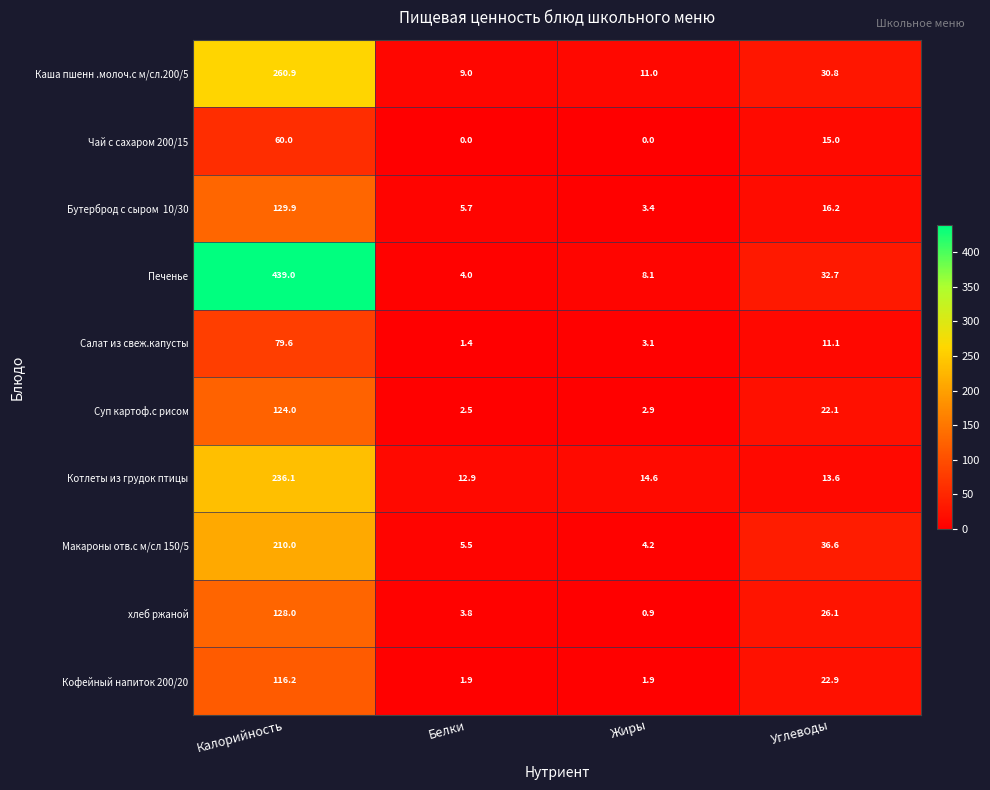

What is the difference between the highest and lowest values at Калорийность?

379.0